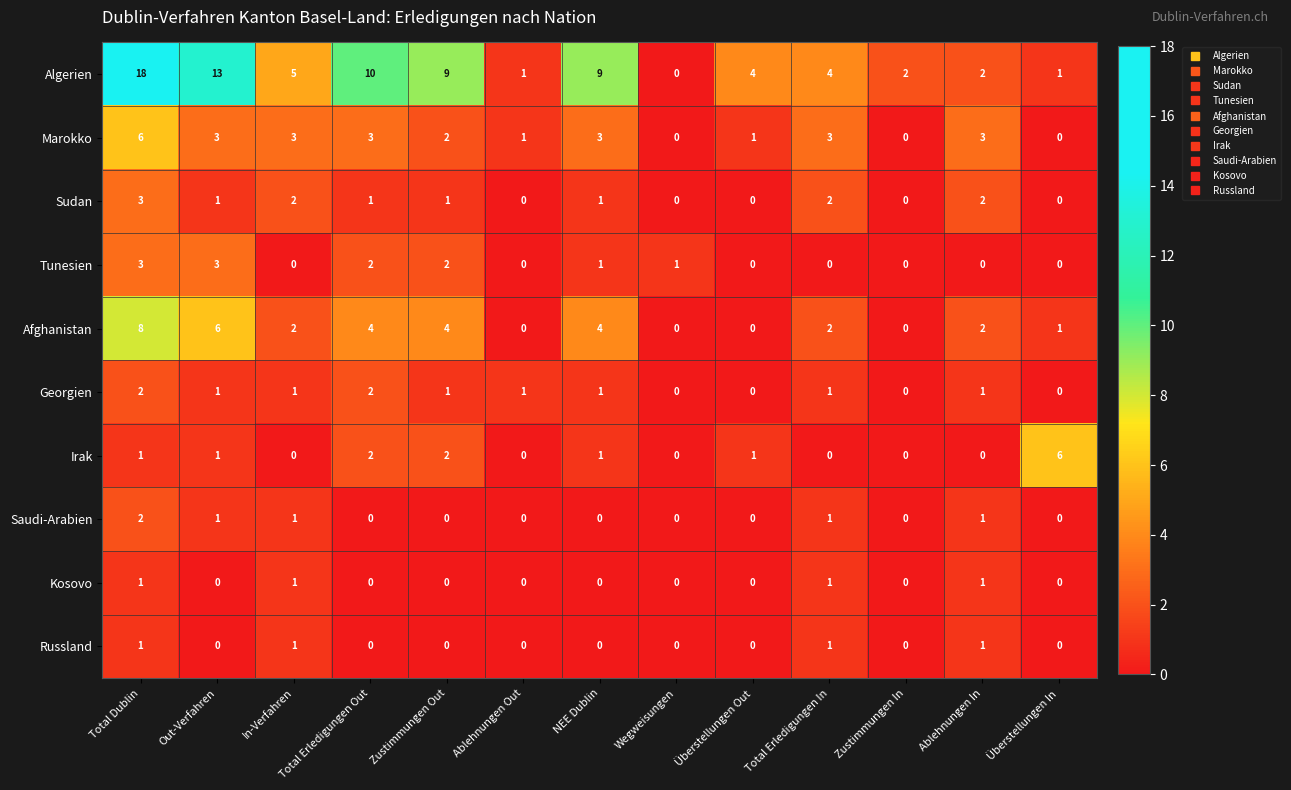

The value of Kosovo at Zustimmungen In is 0. True or false?

True